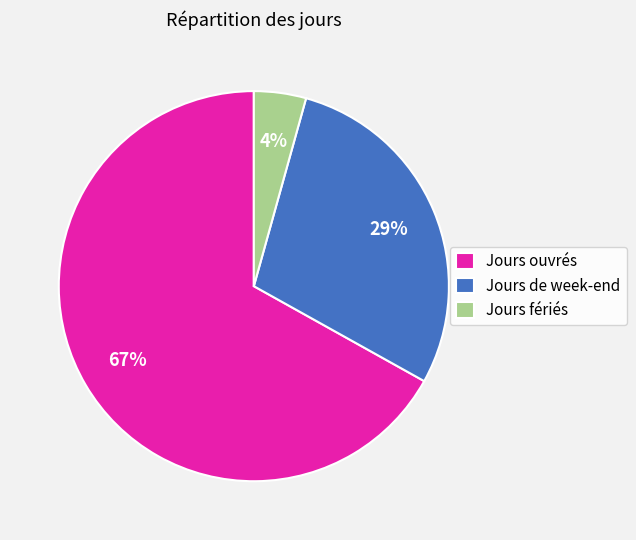

The Jours de week-end slice represents 35% of the pie. True or false?

False